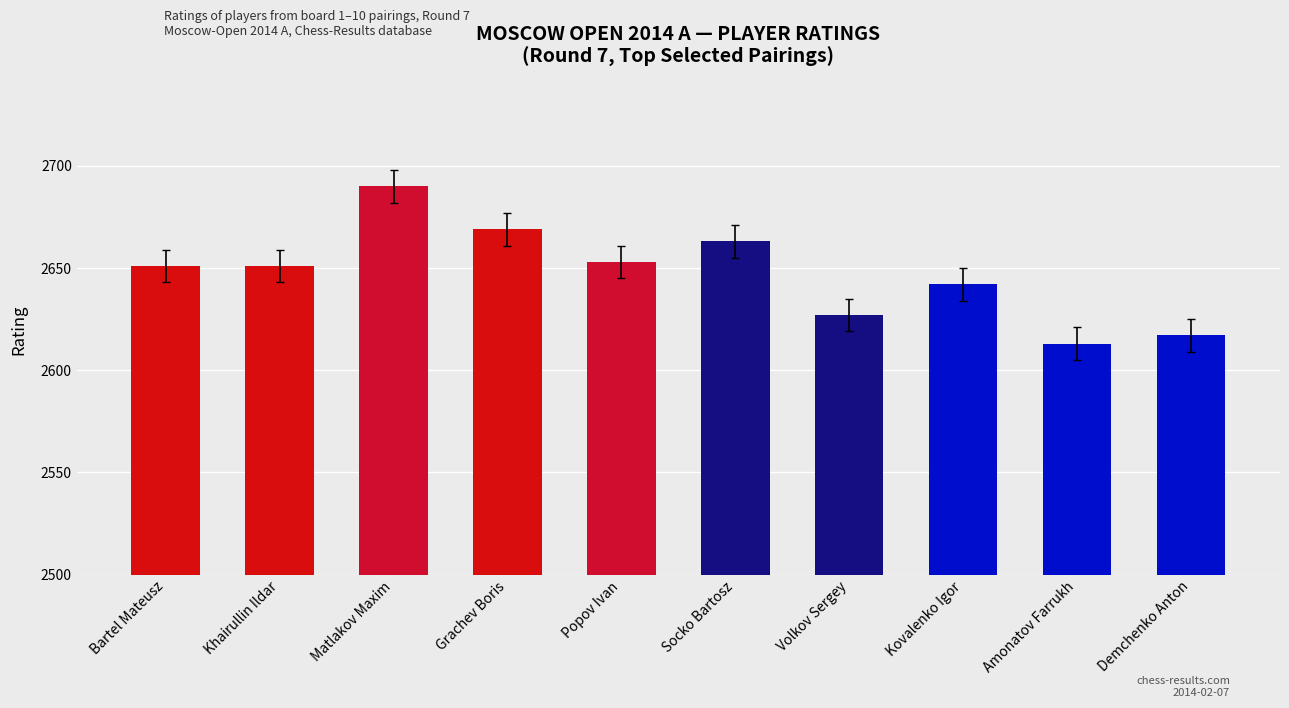

Which category has the lowest value across all series?

Amonatov Farrukh